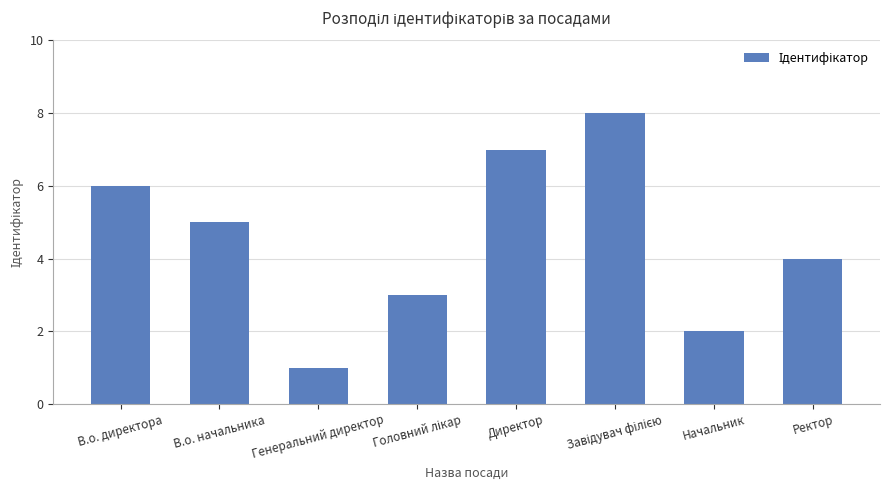

How many values are below 5?

4